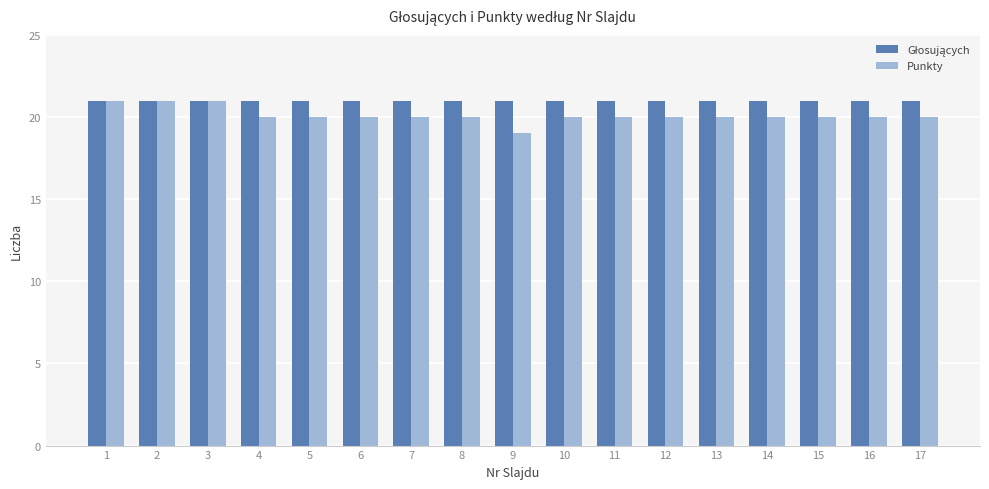

The Punkty series shows 5 at 17. True or false?

False